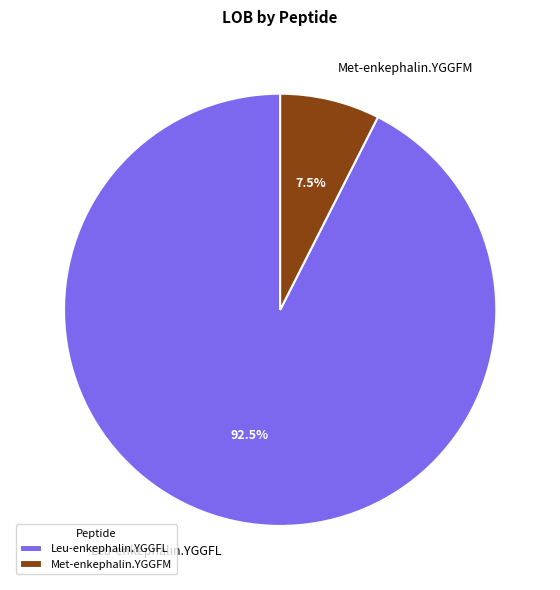

Does Met-enkephalin.YGGFM represent more than half of the total?

No